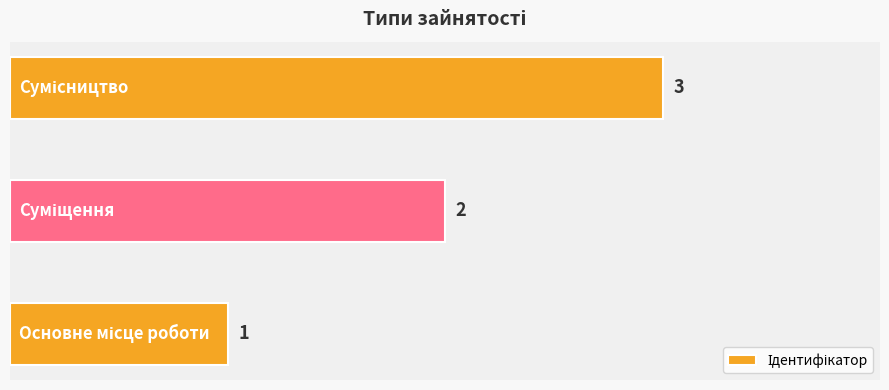

Count the values in the range 1 to 3.

3